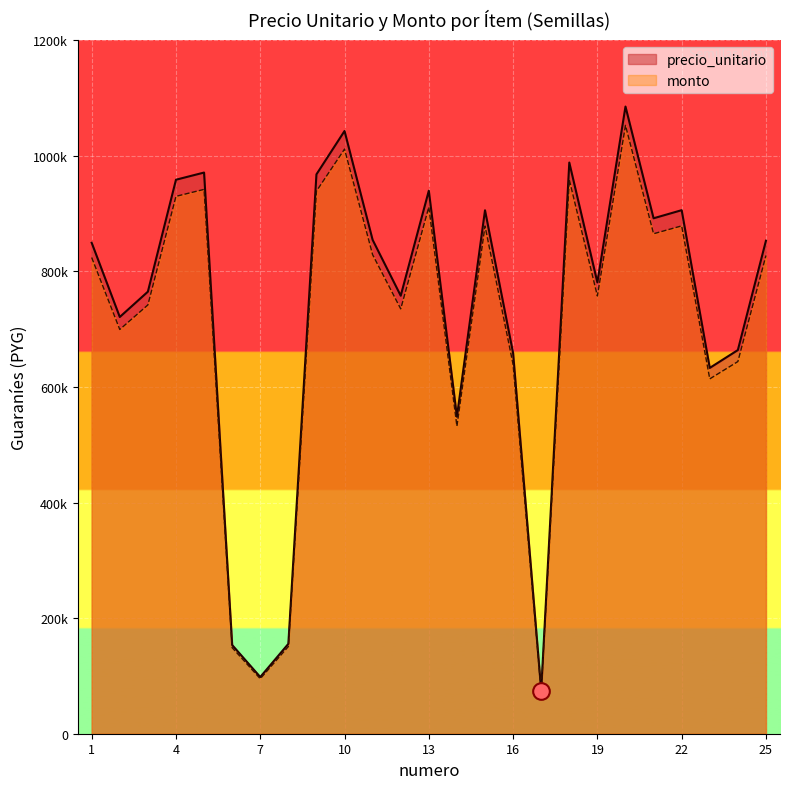

Count the number of categories in the chart.

25